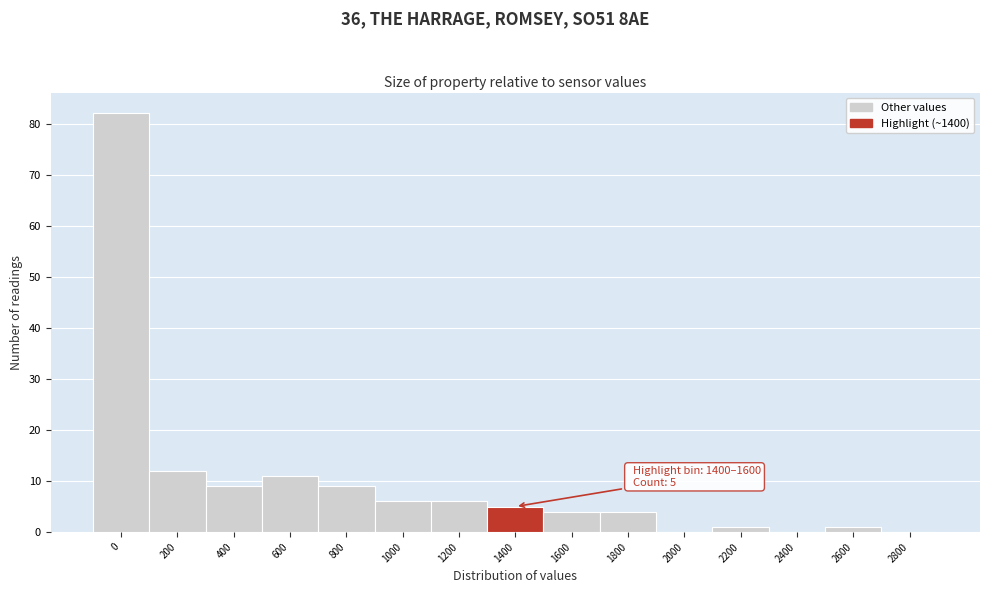

Reading left to right, extract all data points from this chart.

0=82	200=12	400=9	600=11	800=9	1000=6	1200=6	1400=5	1600=4	1800=4	2000=0	2200=1	2400=0	2600=1	2800=0